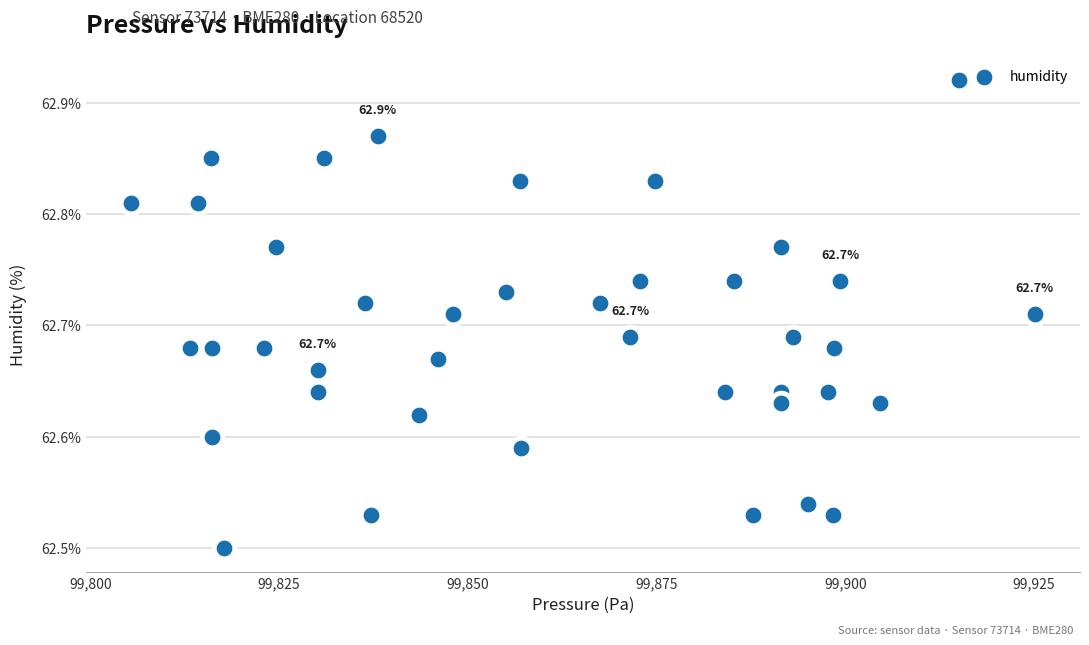

What is the range of Y values (max minus min)?

0.4